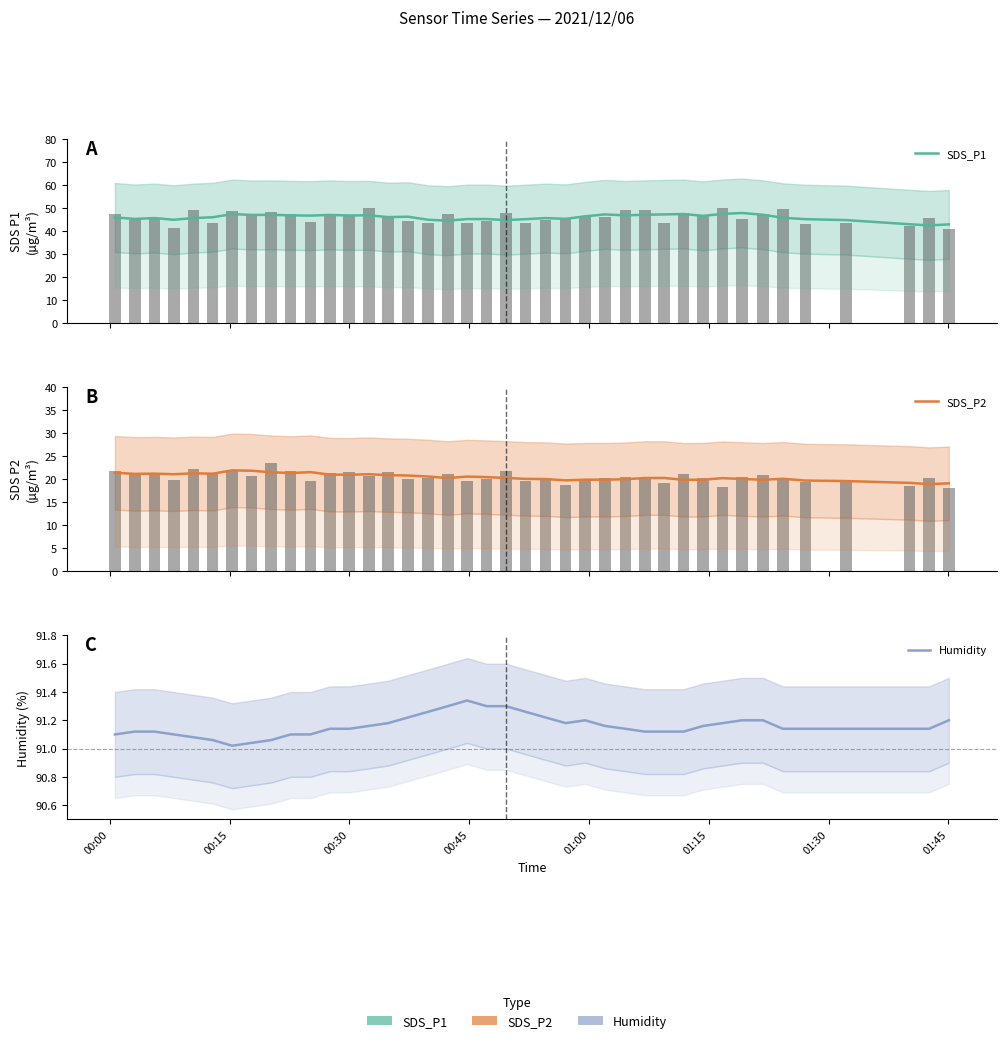

What is the value of the SDS_P2 bar at the 34th from the left?

19.9